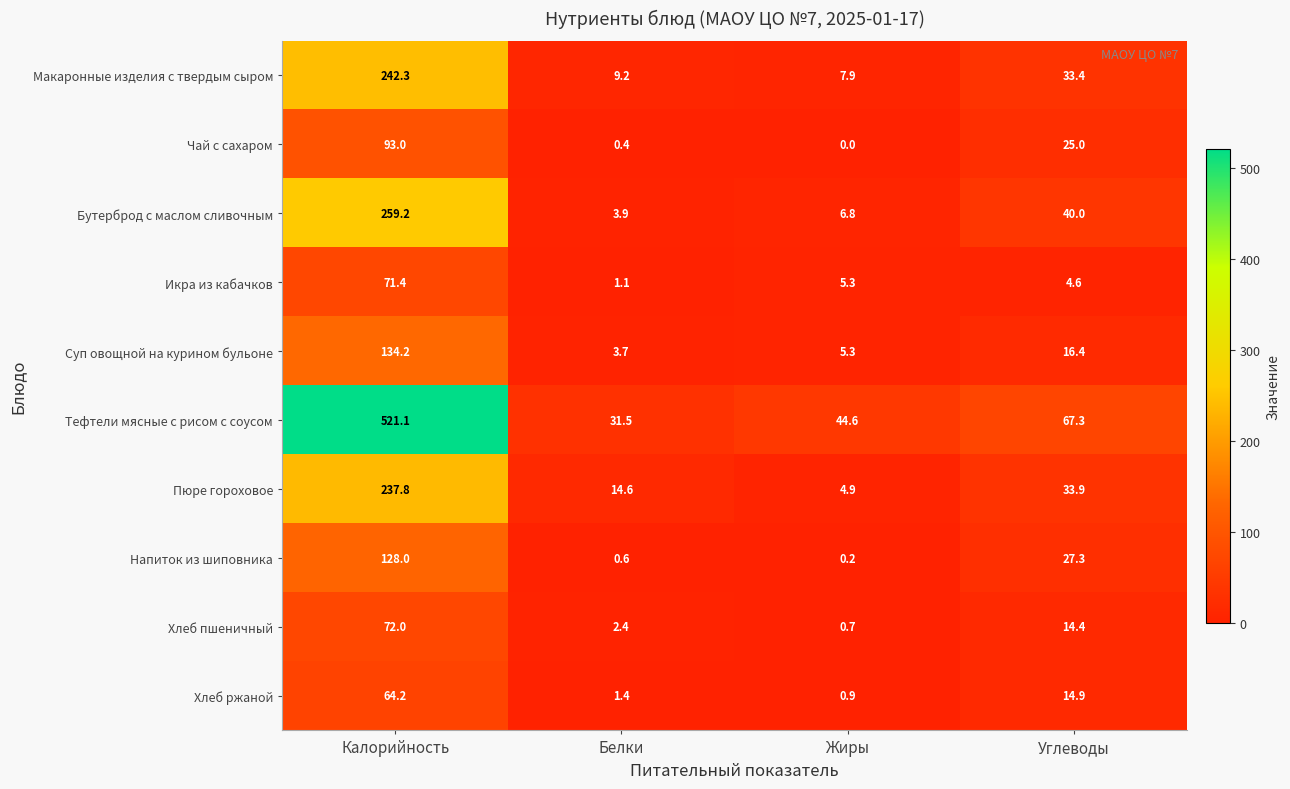

What is the sum of all Чай с сахаром values?

118.4